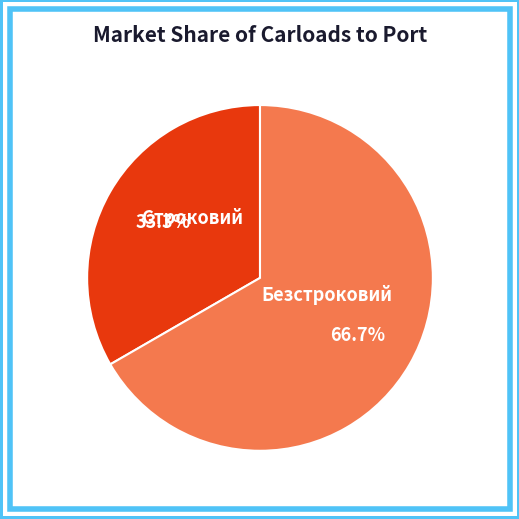

True or false: Безстроковий accounts for 67% of the total.

True